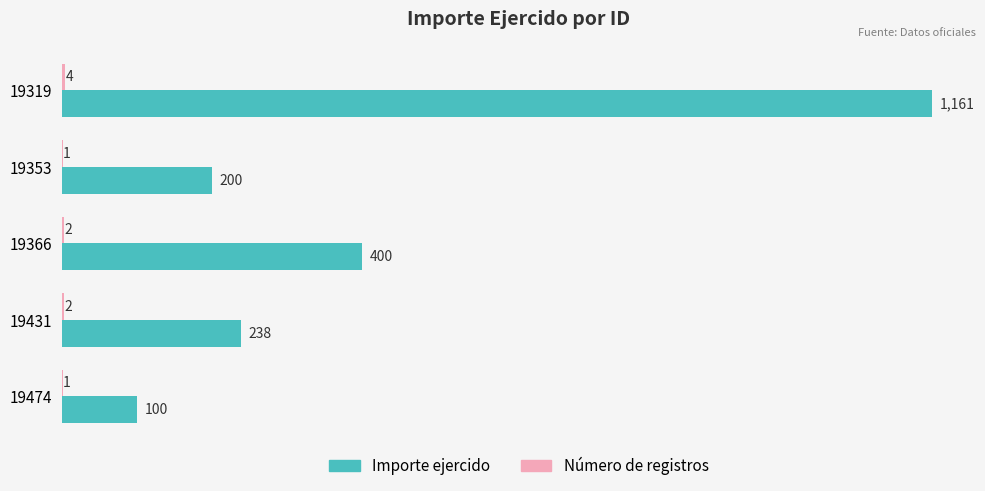

The Importe ejercido series shows 100 at 19474. True or false?

True